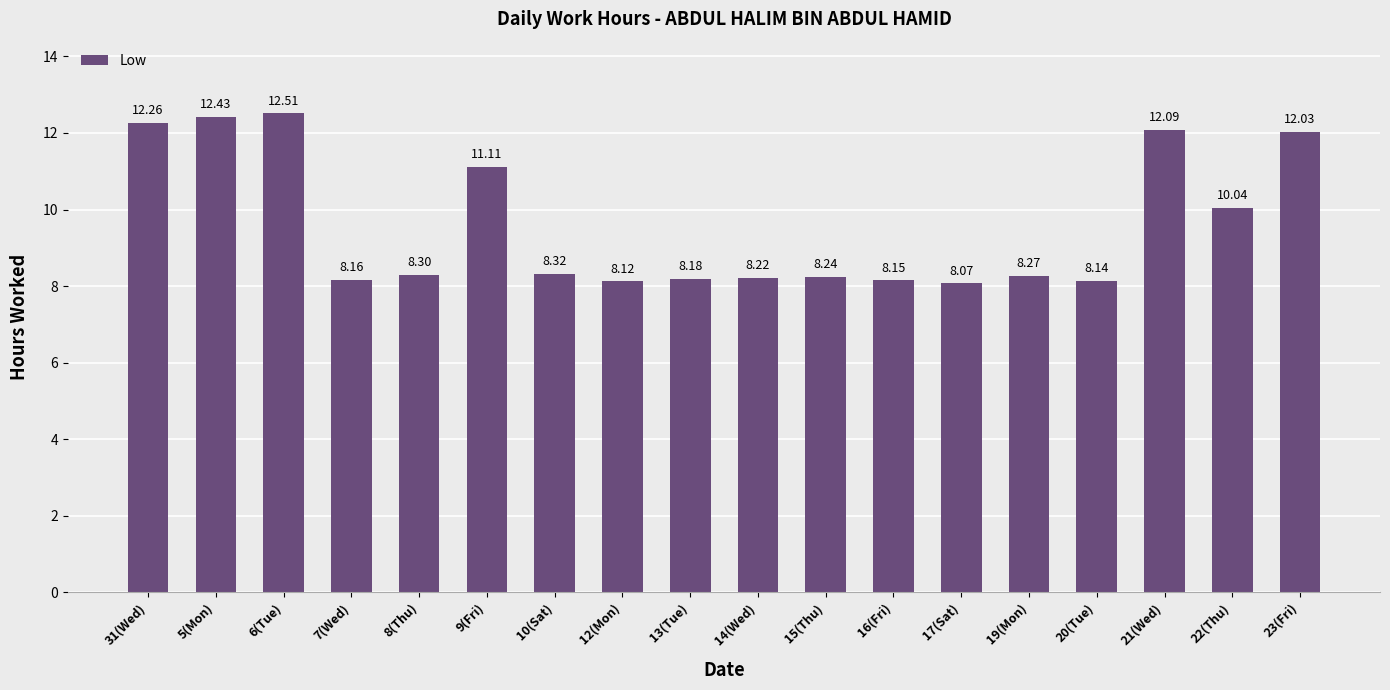

How many data points does each series have?

18